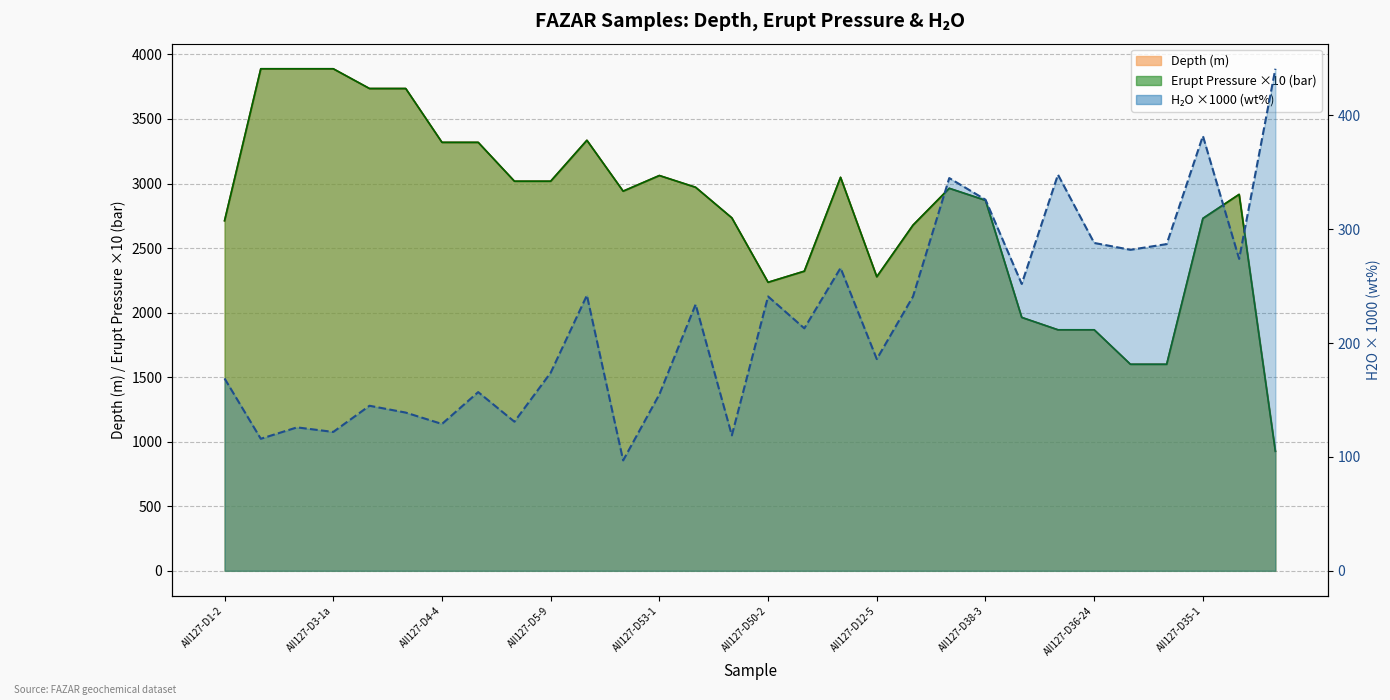

True or false: Erupt Pressure (bar) and Depth (m) cross at least once.

False